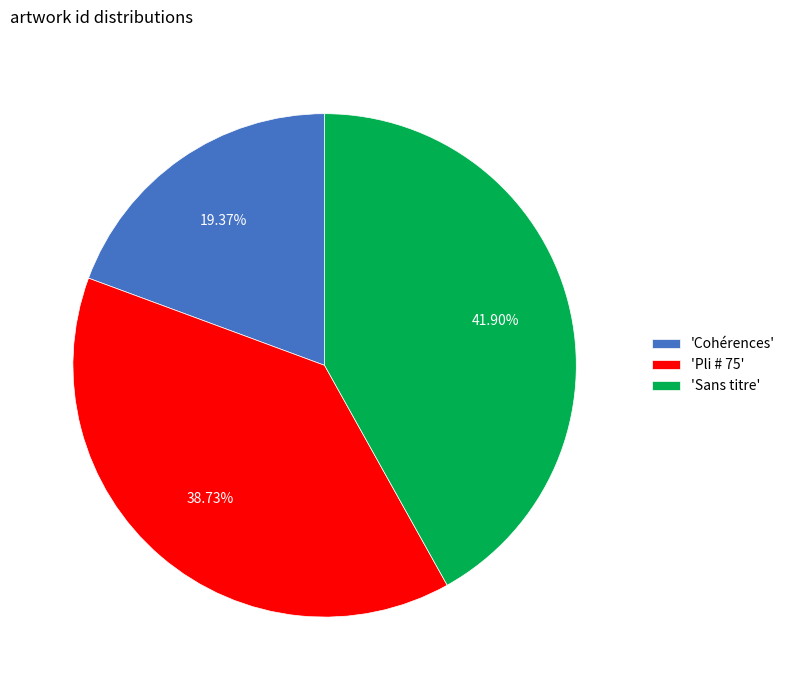

Combined, do 'Cohérences' and 'Pli # 75' account for over 50%?

Yes